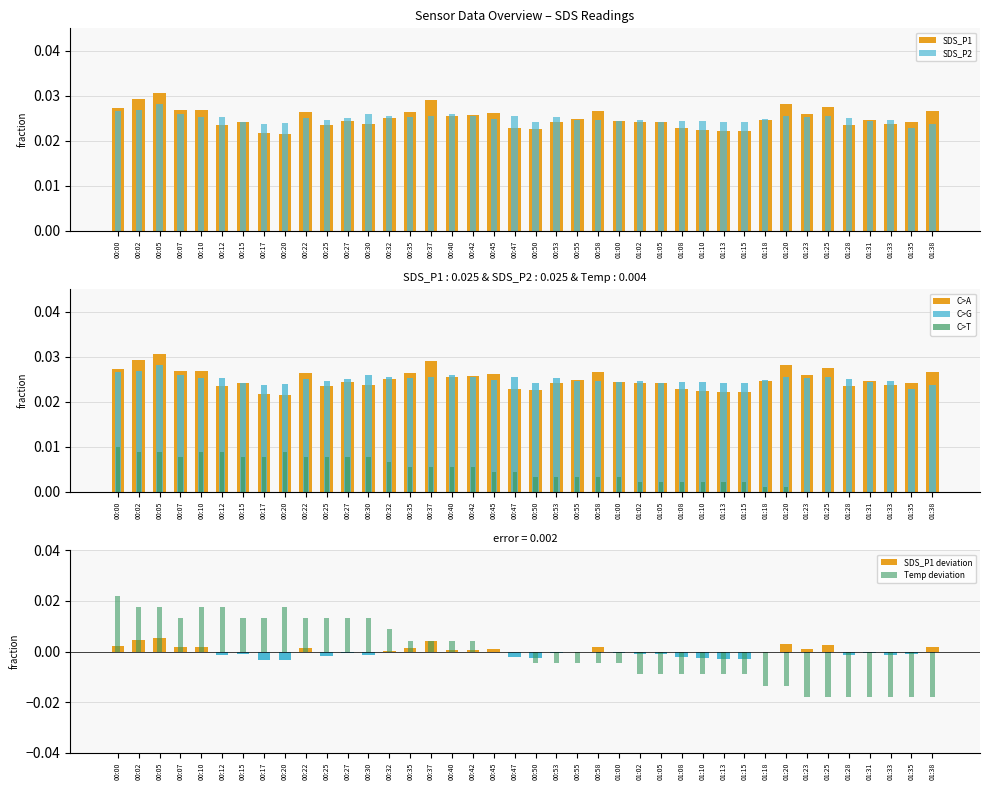

What position from the left is 00:15?

7